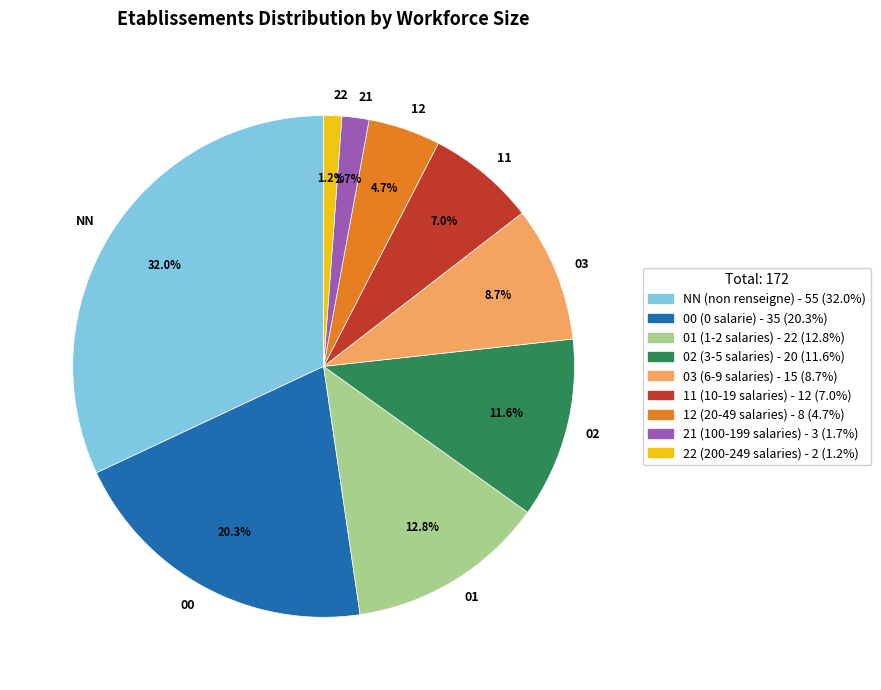

How many slices are in this pie chart?

9